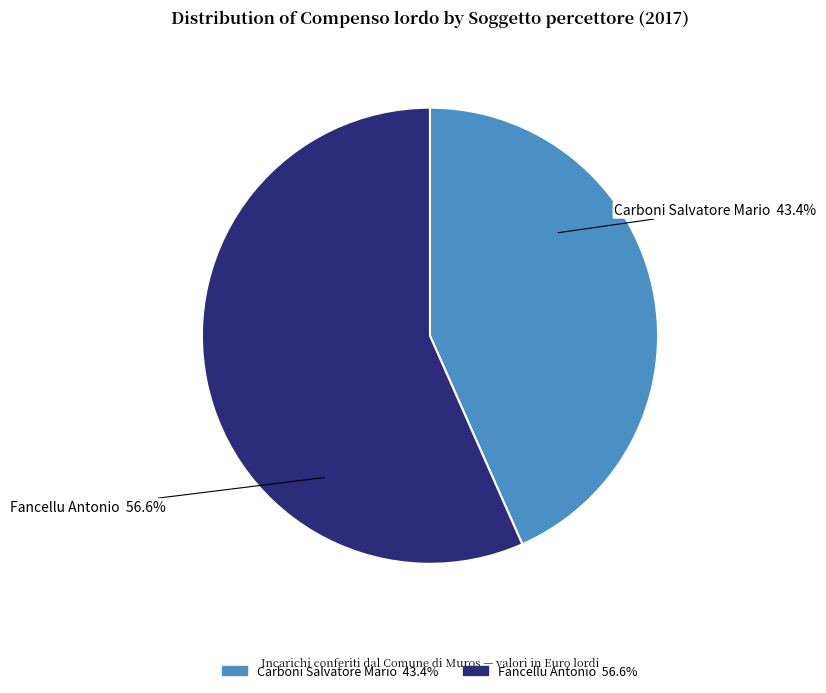

Which category has the biggest portion of the pie?

Fancellu Antonio